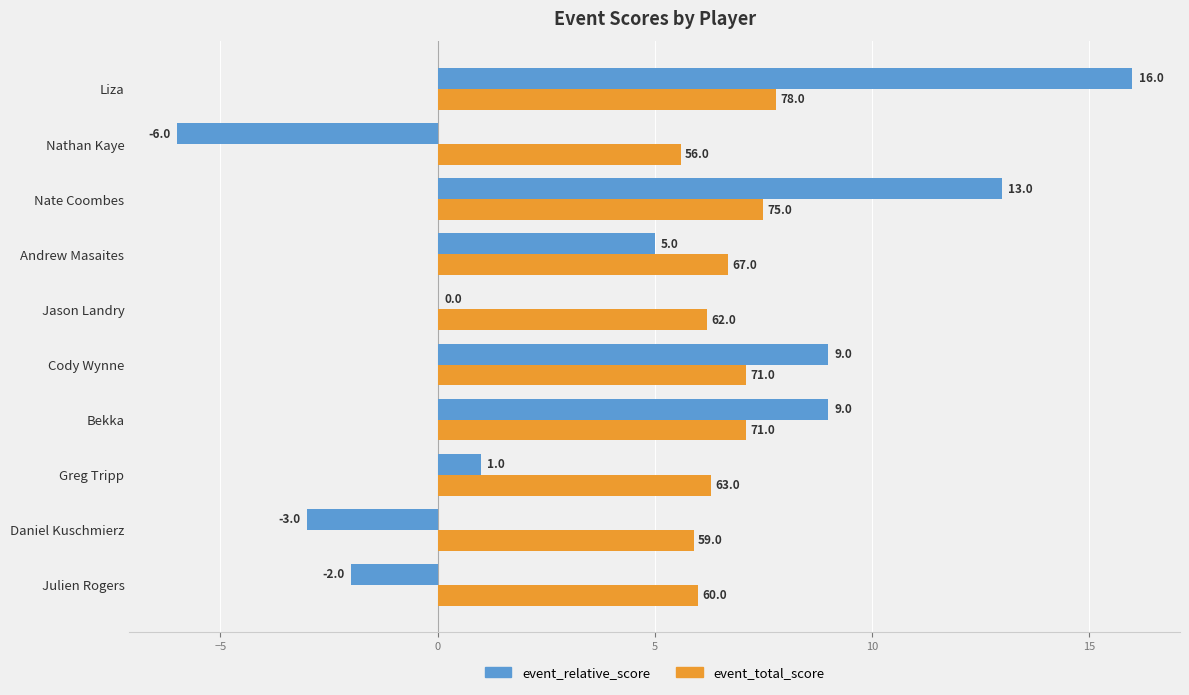

True or false: event_relative_score has a value of -4.7 at Daniel Kuschmierz.

False